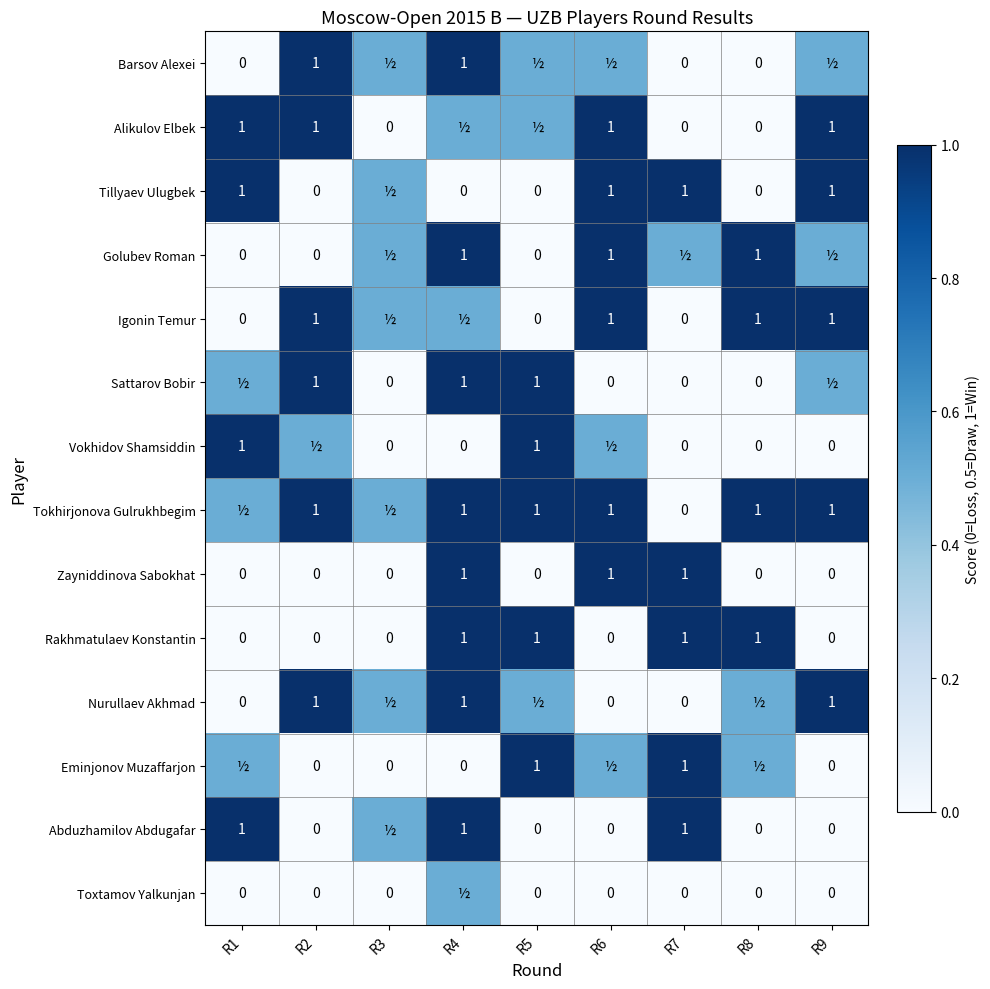

What is the sum of the Sattarov Bobir values at R7 and R5?

1.0